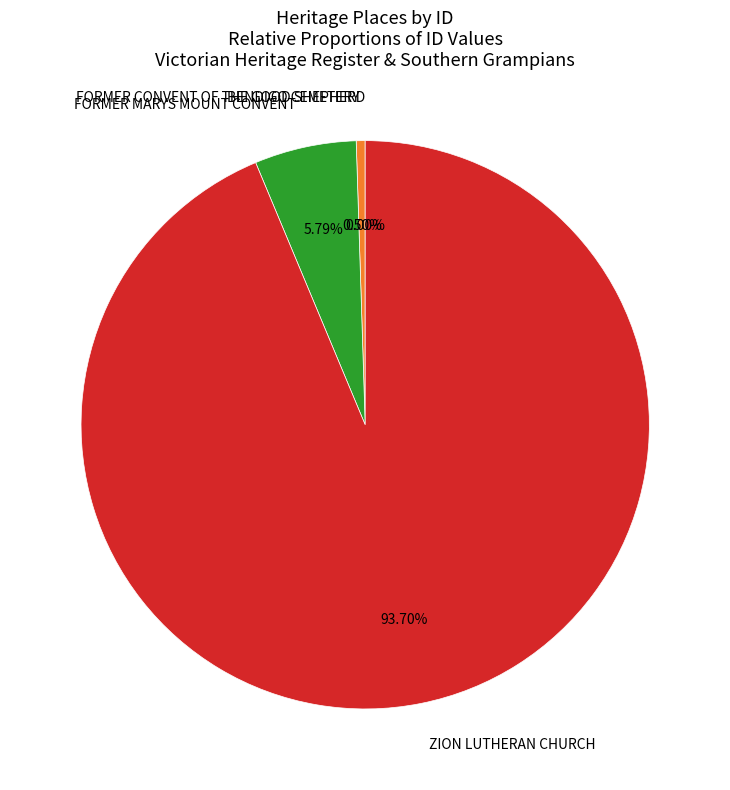

Is the sum of FORMER MARYS MOUNT CONVENT and BENDIGO CEMETERY greater than half?

No